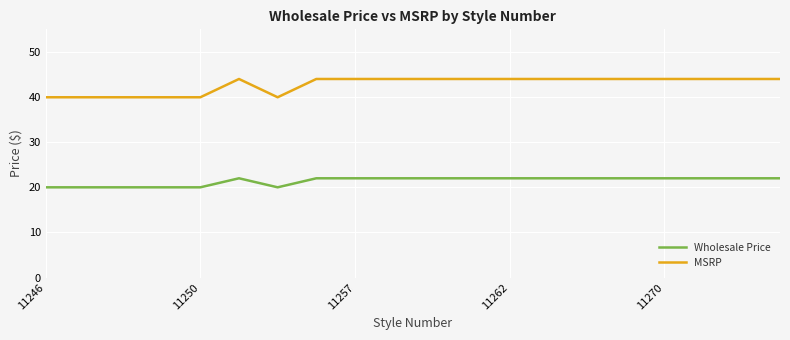

Rank the series by their maximum value, from lowest to highest.

Wholesale Price, MSRP